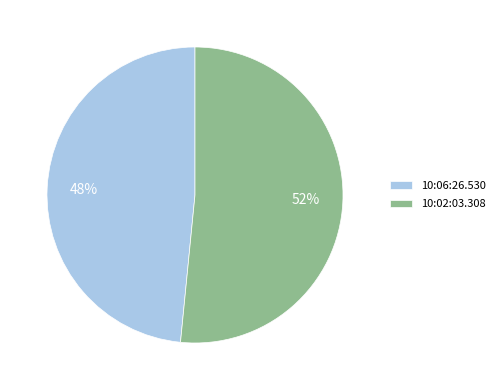

Does 10:06:26.530 account for over 50% of the chart?

No